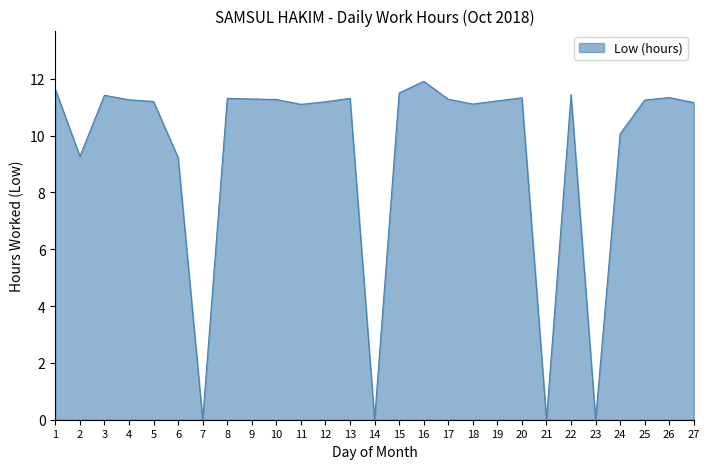

Is it true that the value at 13 is 17.2?

False